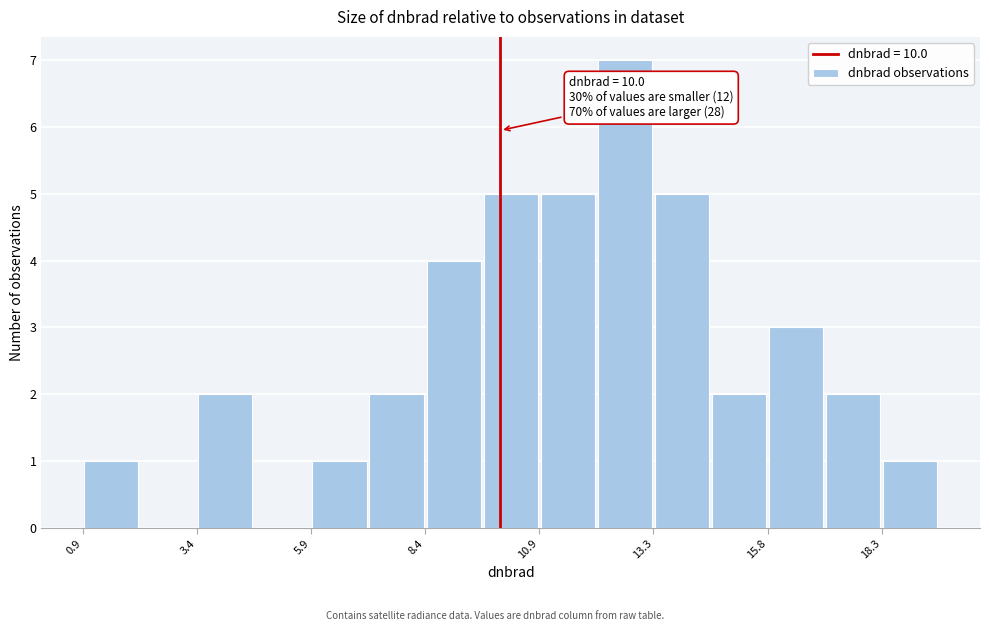

Around what value on the x-axis is the tallest bar? Give the approximate position of its centre, as read against the axis.

12.5